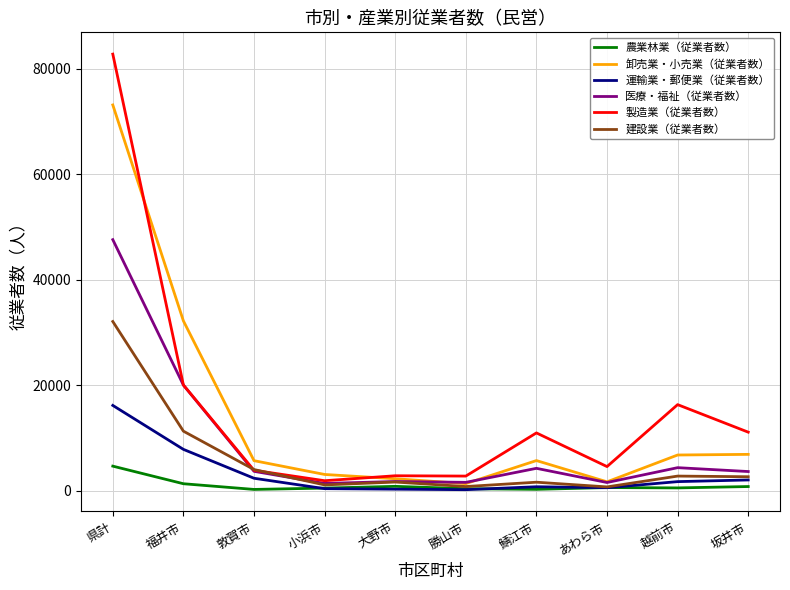

What is the difference between the second highest and second lowest values in the 運輸業・郵便業（従業者数） series?

7549